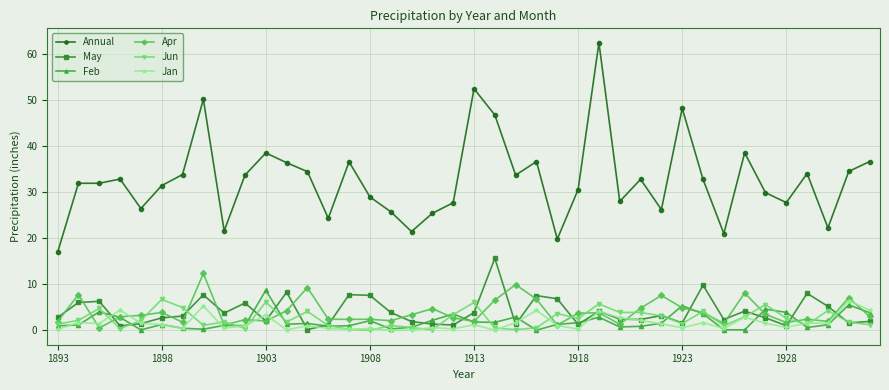

Which series has the widest spread of values?

Annual